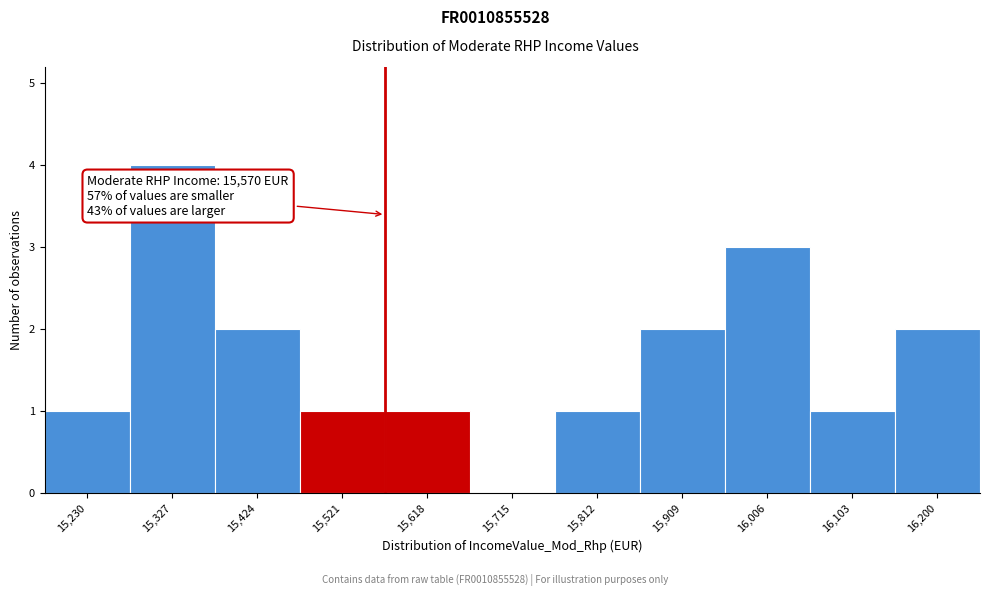

Which range on the x-axis has the tallest bar?

15280 to 15380